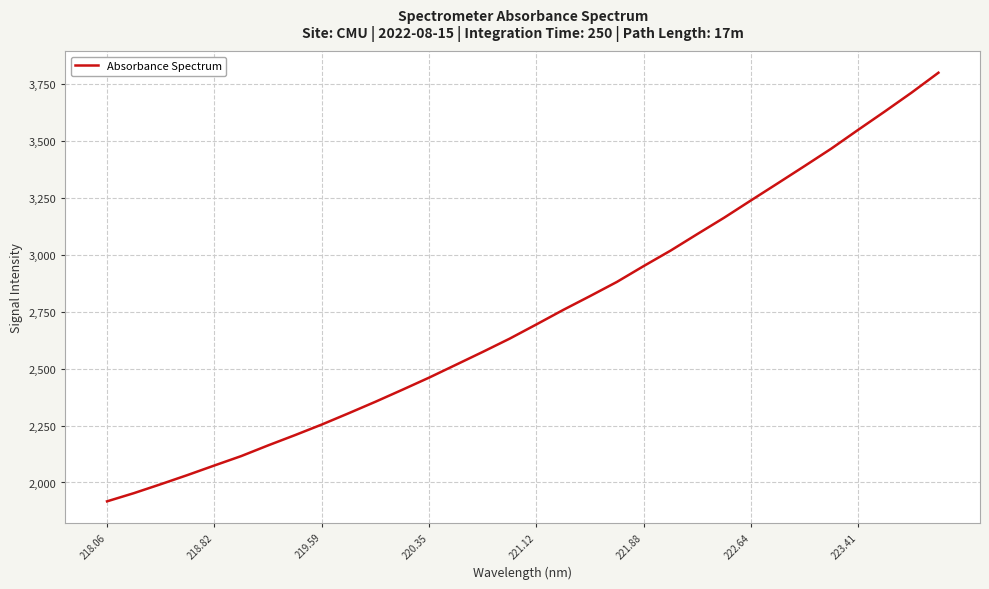

What is the minimum value shown in the chart?

1917.1